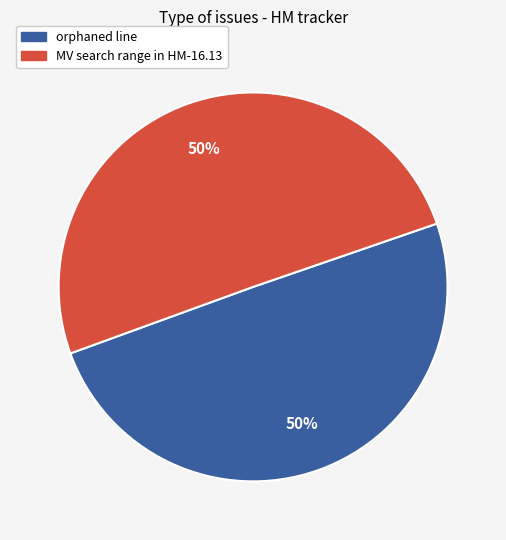

What percentage is the MV search range in HM-16.13 slice, to the nearest percent?

50%